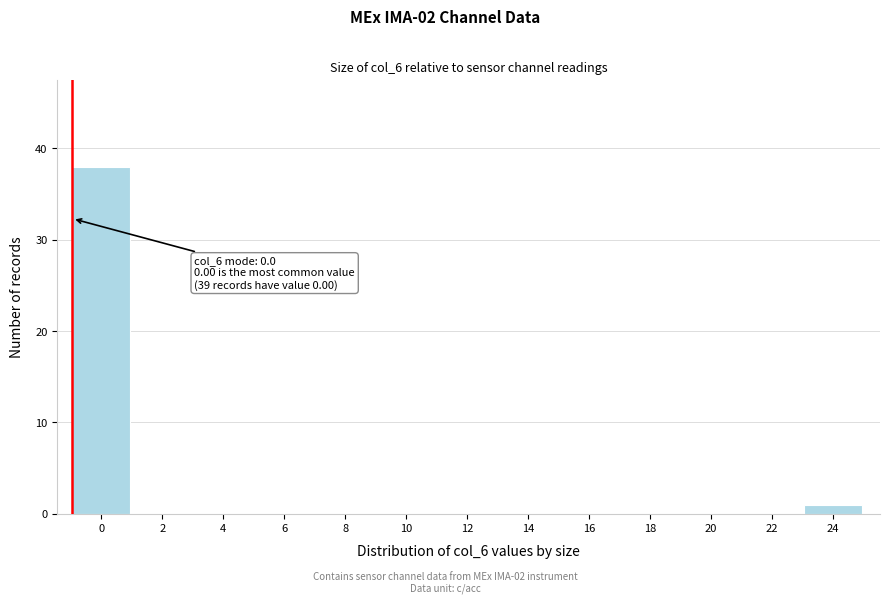

Reading right to left, transcribe all the data shown in this chart.

24=1	22=0	20=0	18=0	16=0	14=0	12=0	10=0	8=0	6=0	4=0	2=0	0=38